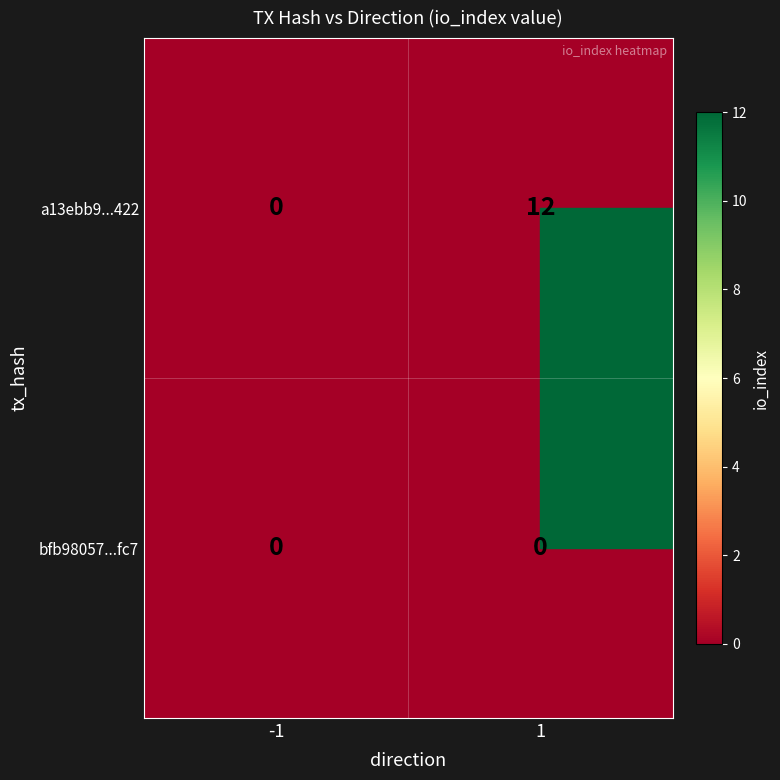

List the series in order of their overall mean, lowest first.

bfb98057...fc7, a13ebb9...422